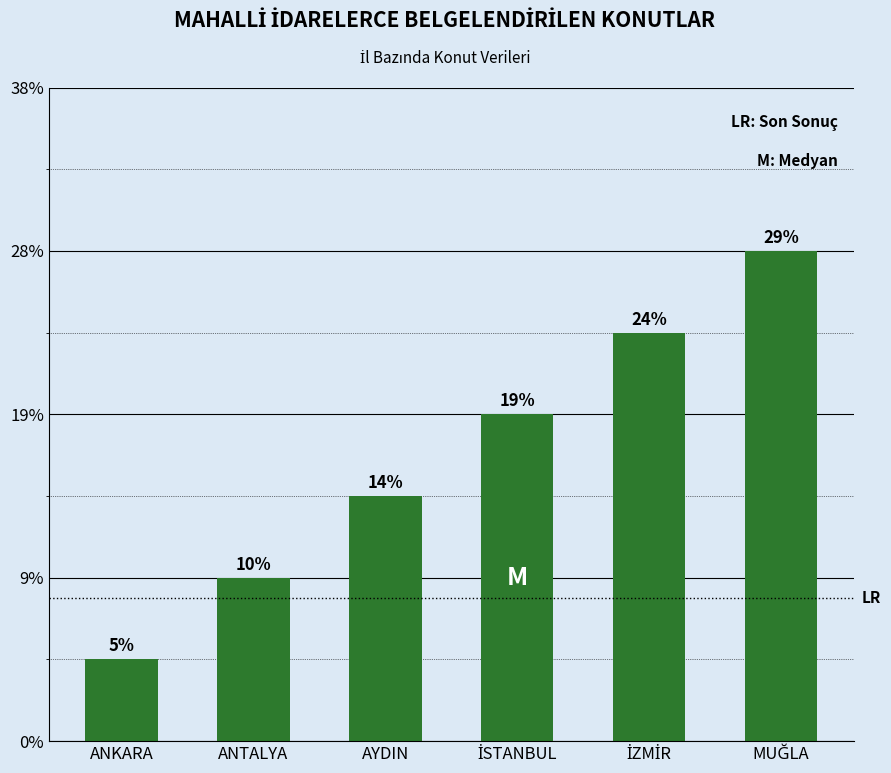

Does the chart contain any negative values?

No